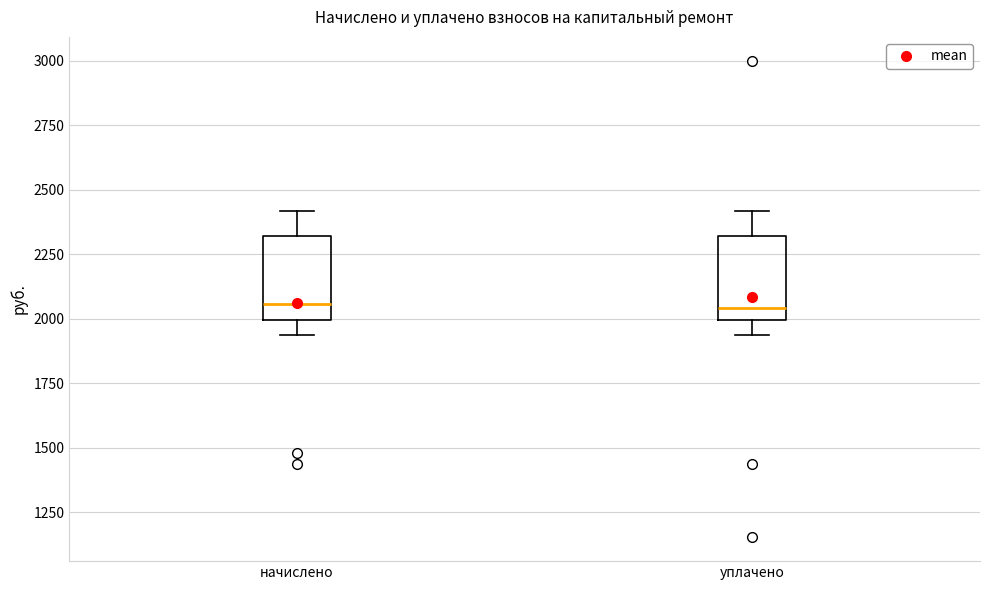

Reading left to right, transcribe this box plot: for each box, give where its median line is, the range the box spans, and where its two whiskers end, as read against the y-axis. The values are not printed on the chart, so give them approximately, as read against the axis.

начислено: median 2050, box 2000 to 2300, whiskers 1950 to 2400
уплачено: median 2050, box 2000 to 2300, whiskers 1950 to 2400